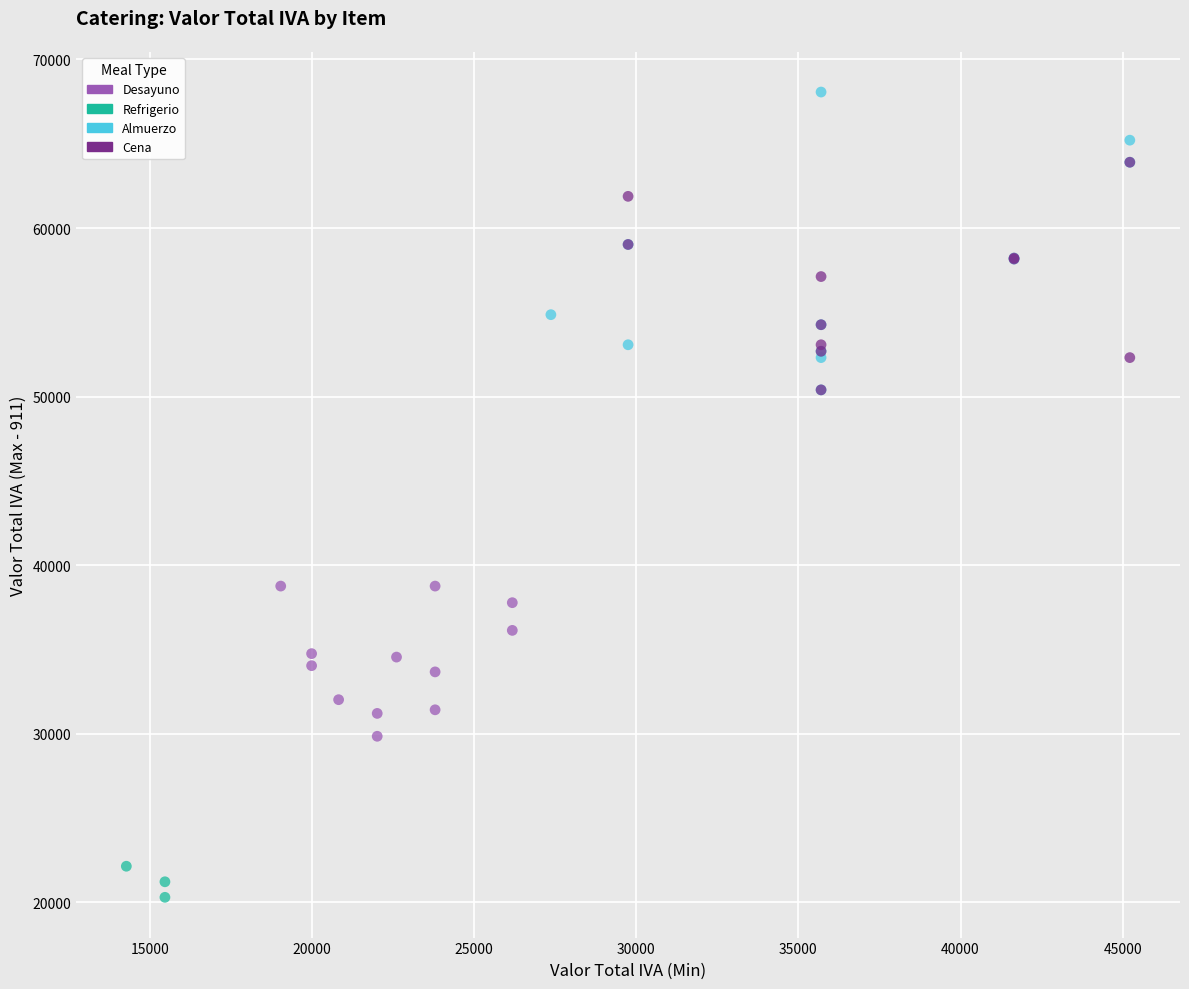

Which series has the largest Y range (max minus min)?

Almuerzo